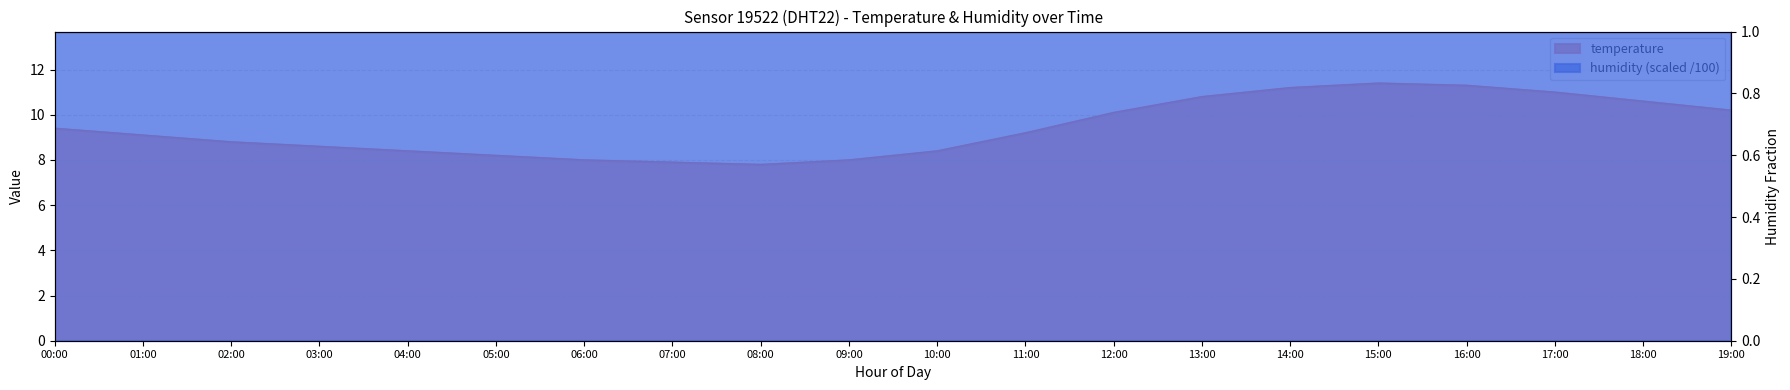

Read the value at 15:00.

11.4